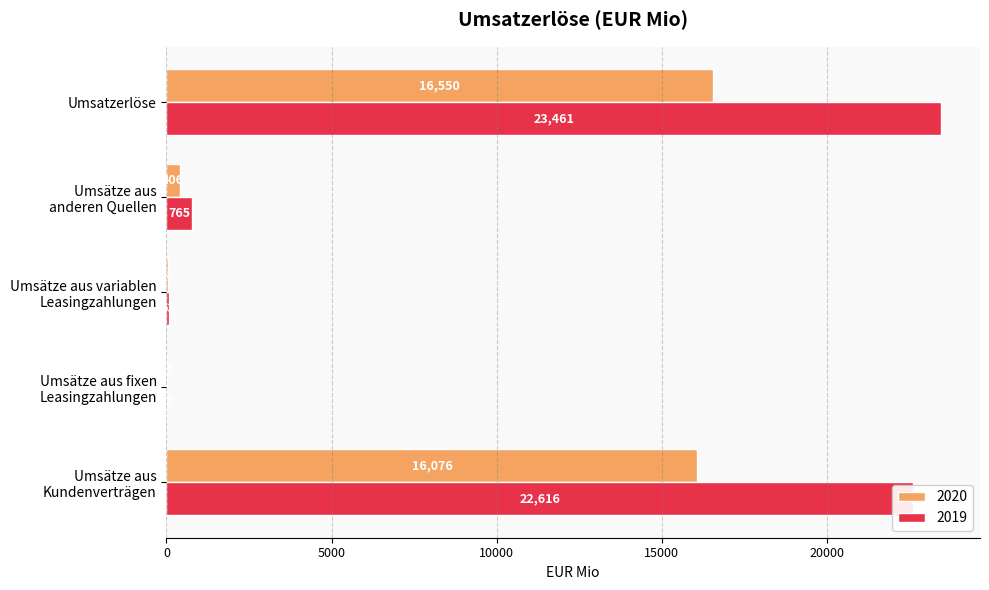

What is the sum of all 2020 values?

33101